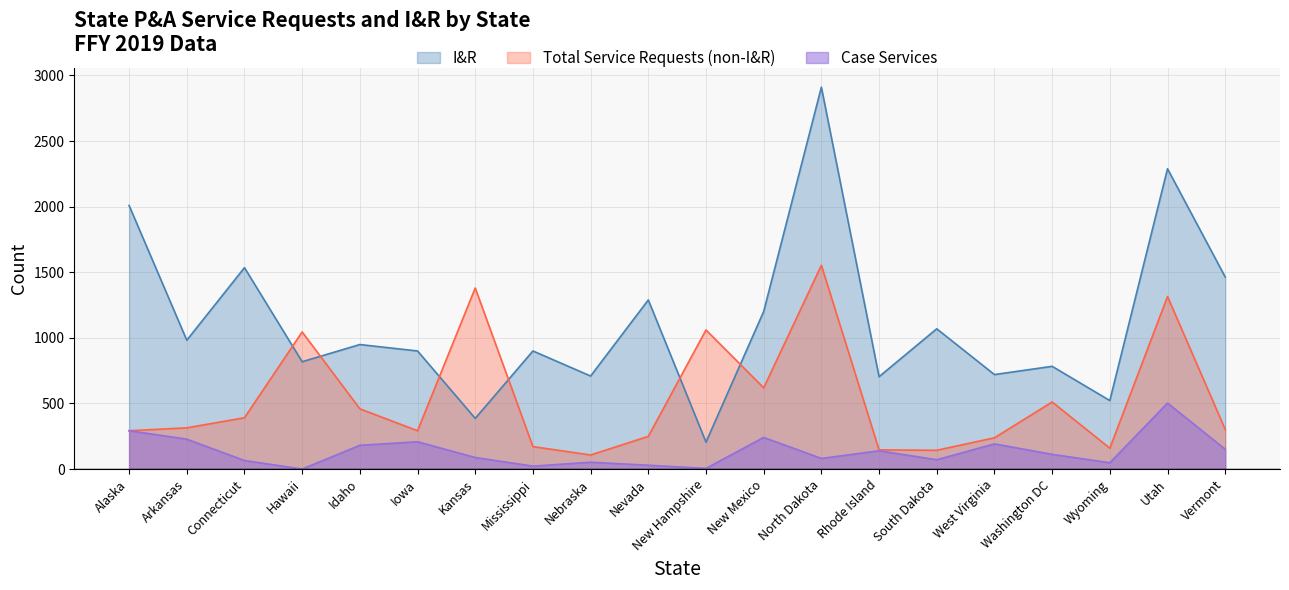

How many lines are shown in the chart?

3